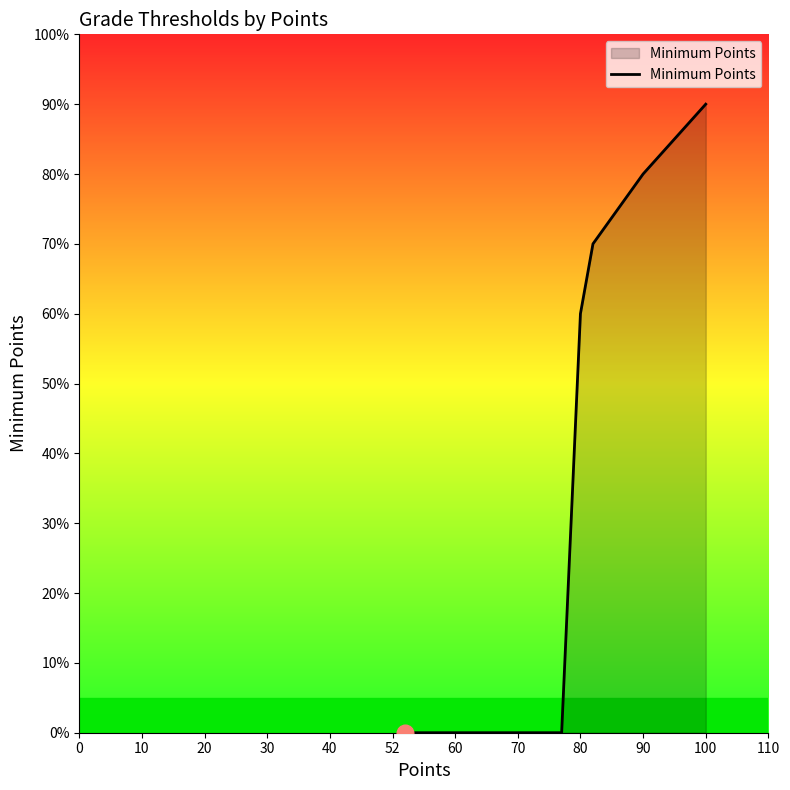

Does the chart have visible grid lines?

No